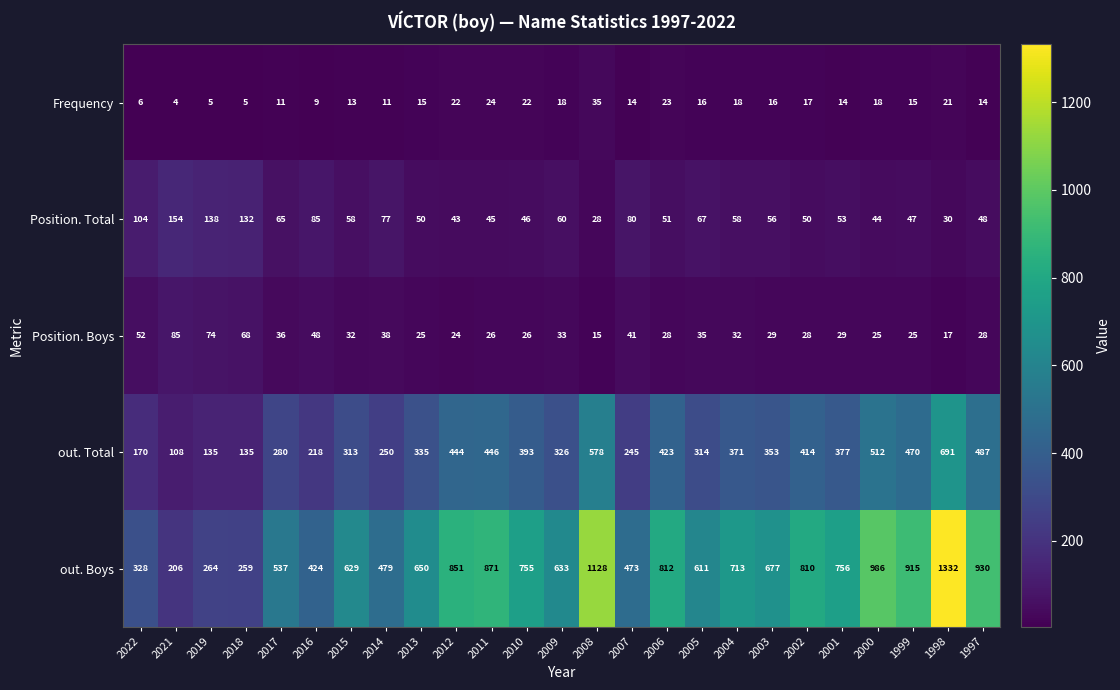

What is the approximate value of Position. Boys at 2022?

52